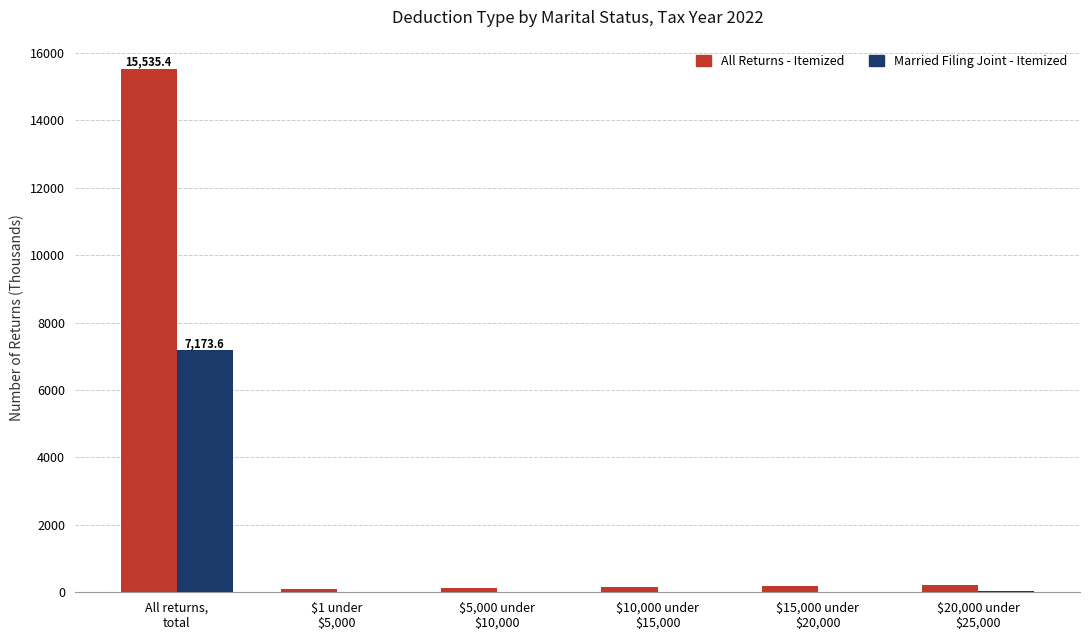

What is the sum of all All Returns - Itemized values?

16285.4